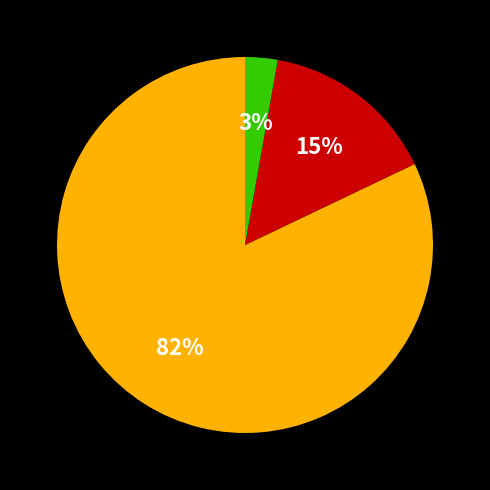

To the nearest percent, what is the difference between the largest and smallest slice percentages?

79%